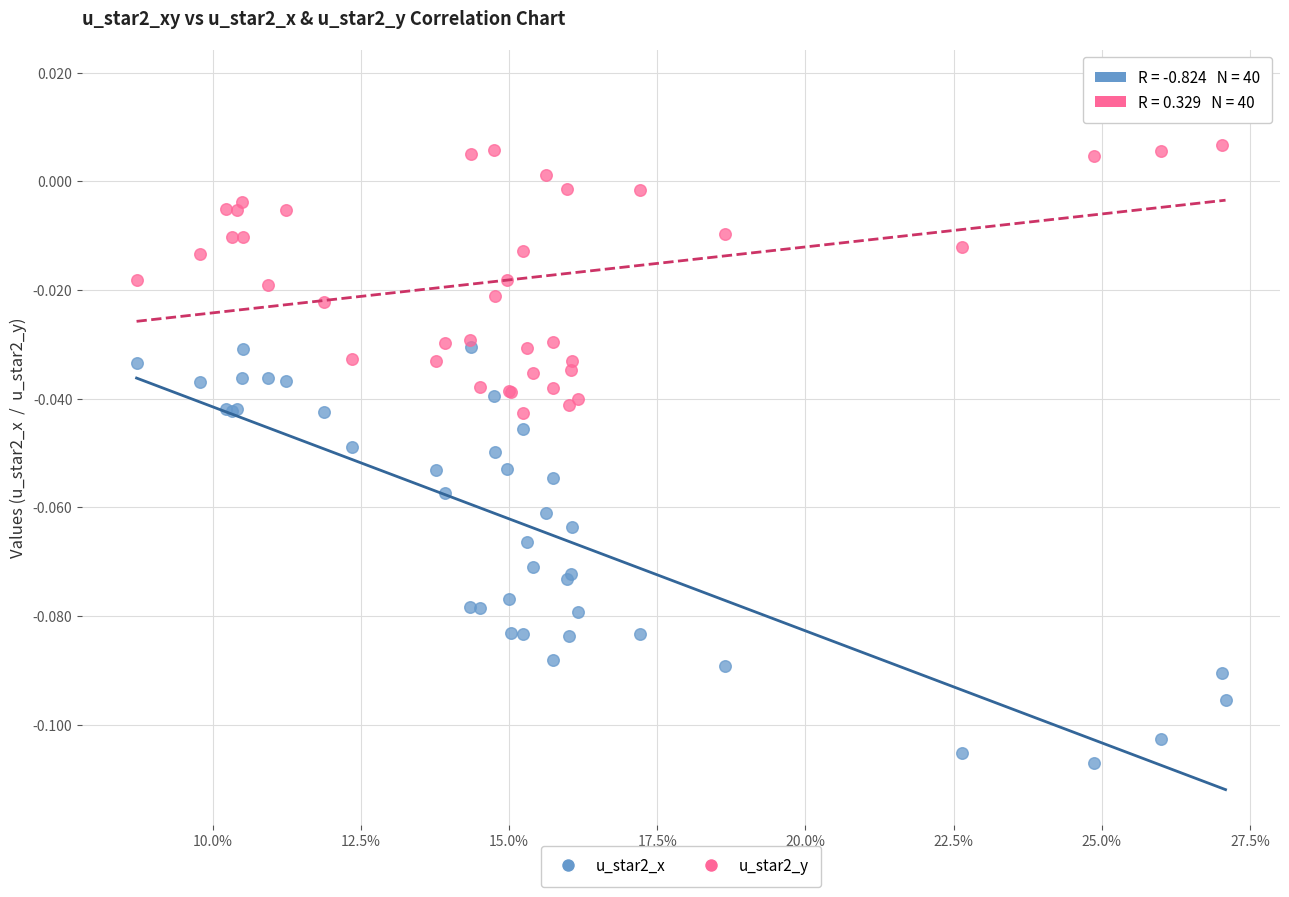

Which series reaches the minimum Y coordinate?

u_star2_x